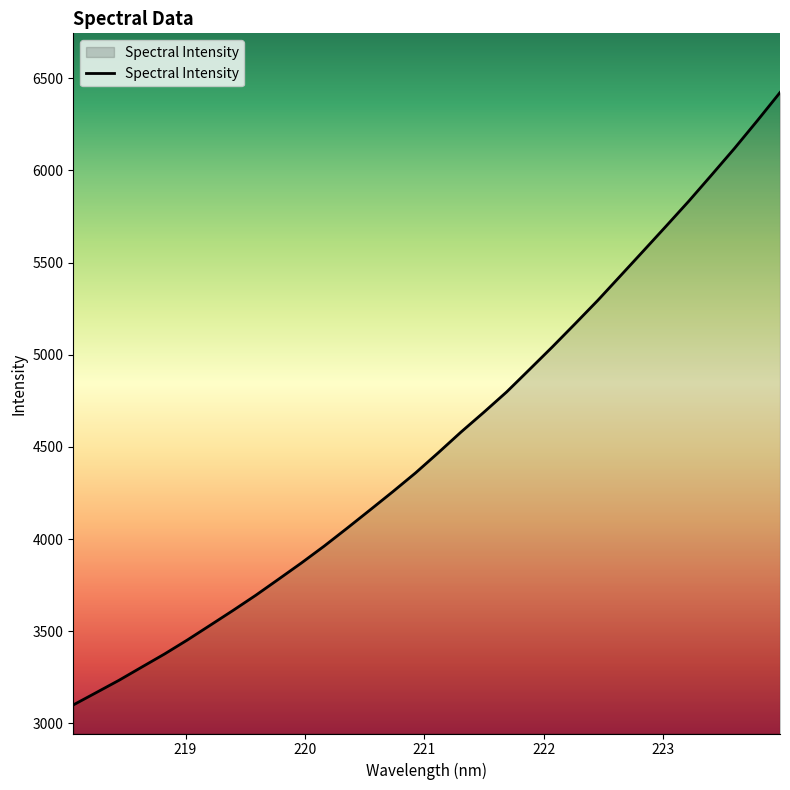

How many lines are shown in the chart?

1